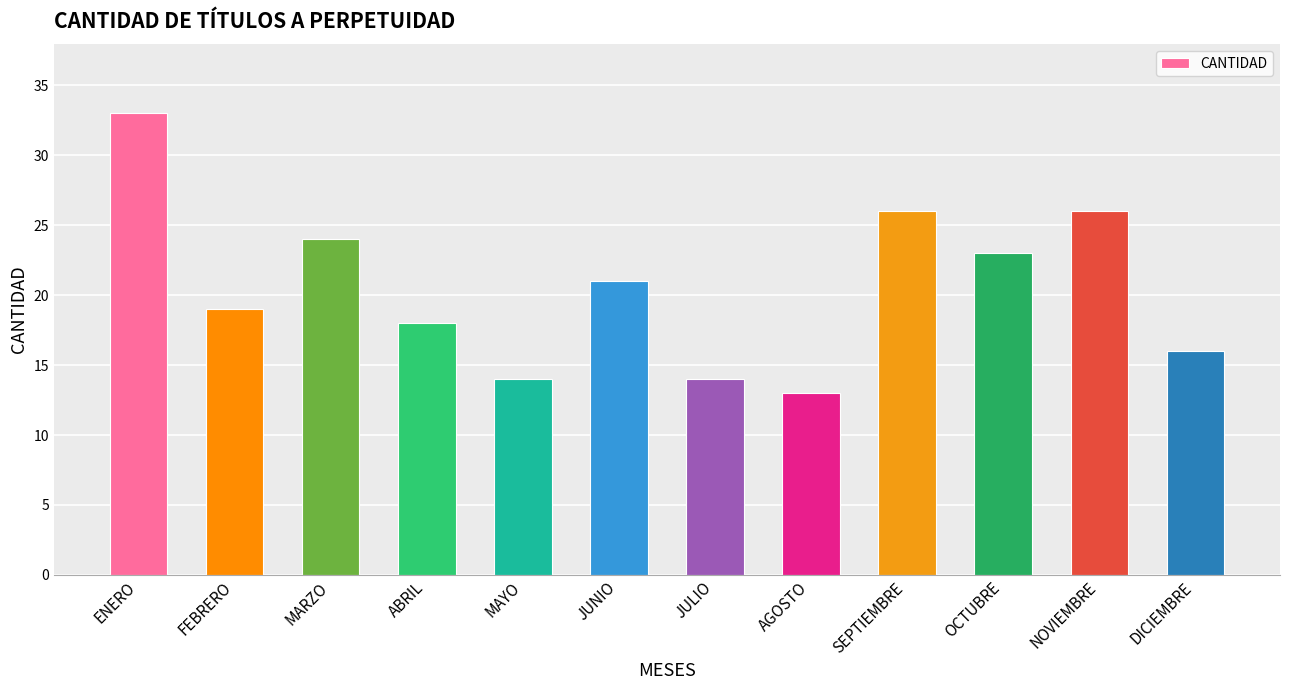

What is the difference between the maximum and minimum values?

20